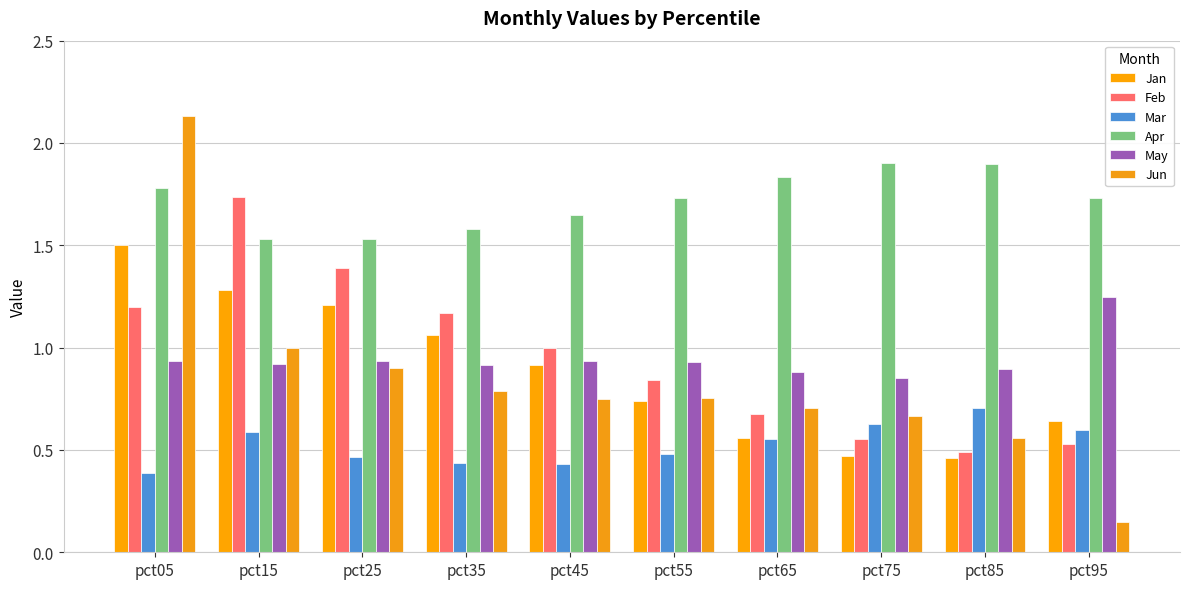

Between pct45 and pct75, which series saw the biggest shift?

Feb